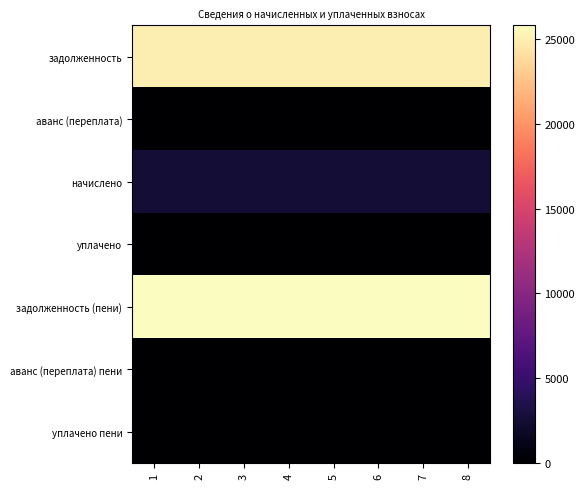

Which series has the largest total across all categories?

задолженность (пени)